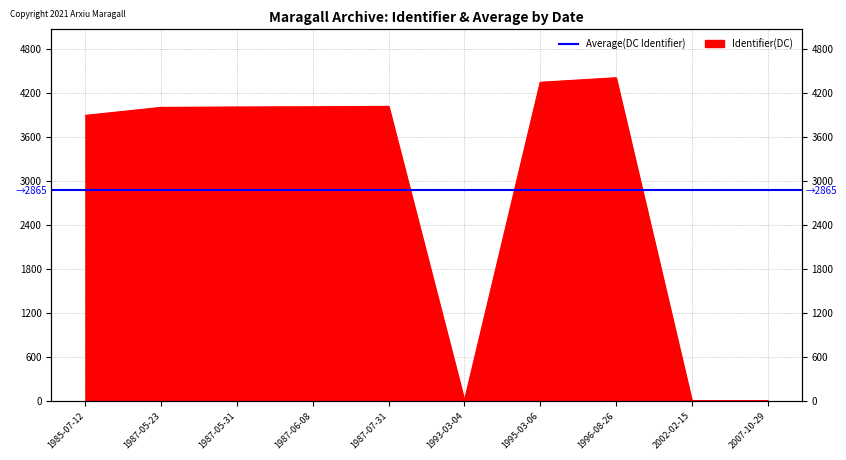

What is the sum of all values?

28650